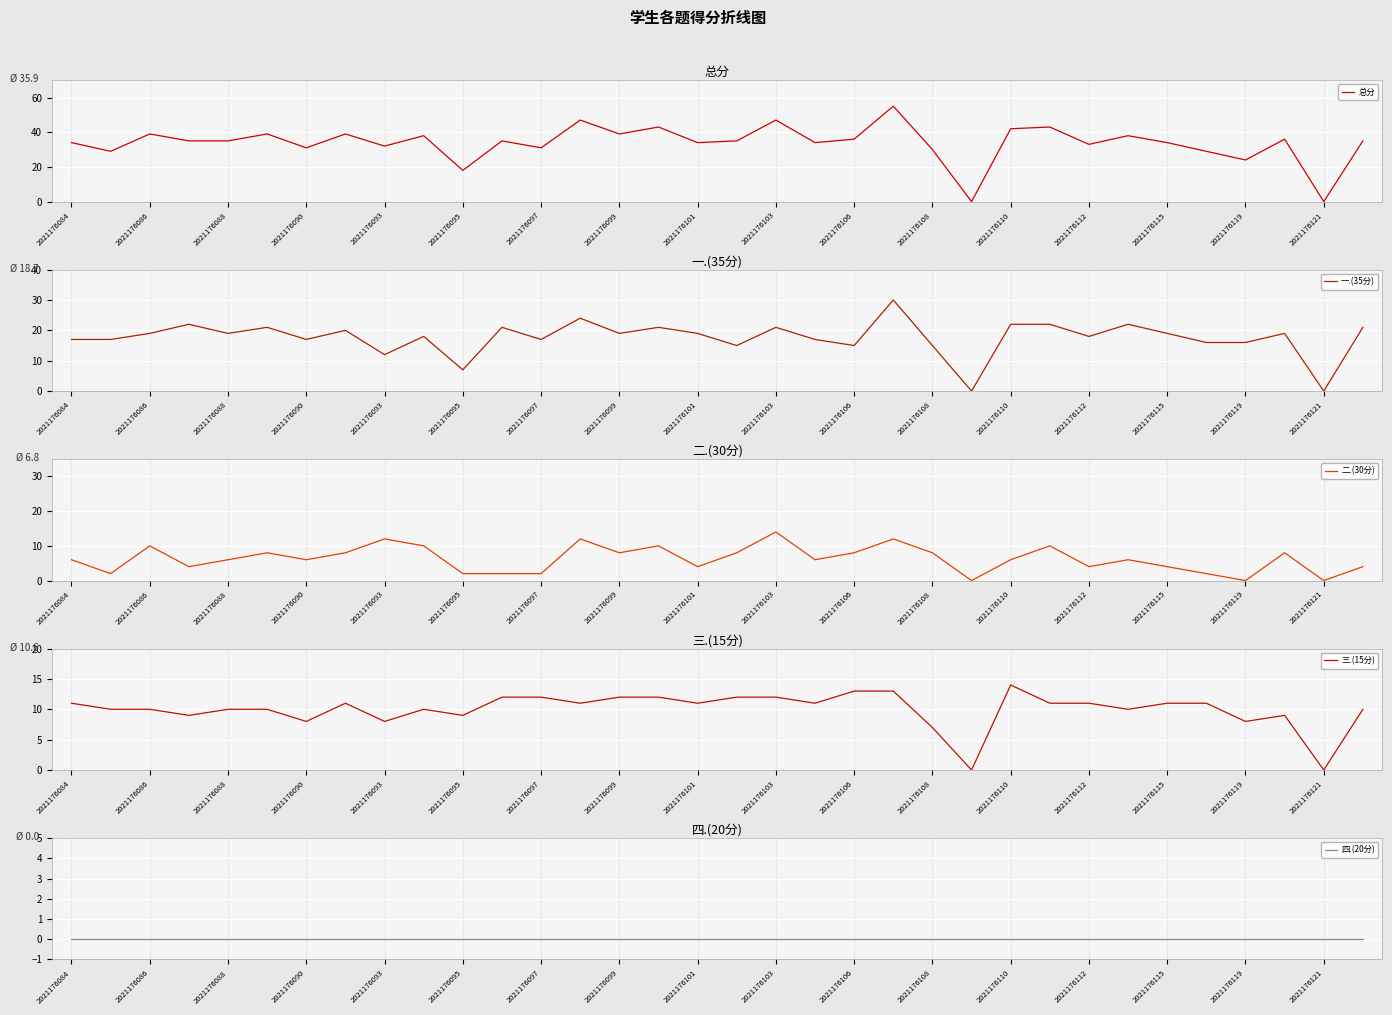

Reading right to left, extract all data points from this chart.

总分: 35	0	36	24	29	34	38	33	43	42	0	30	55	36	34	47	35	34	43	39	47	31	35	18	38	32	39	31	39	35	35	39	29	34
一.(35分): 21	0	19	16	16	19	22	18	22	22	0	15	30	15	17	21	15	19	21	19	24	17	21	7	18	12	20	17	21	19	22	19	17	17
二.(30分): 4	0	8	0	2	4	6	4	10	6	0	8	12	8	6	14	8	4	10	8	12	2	2	2	10	12	8	6	8	6	4	10	2	6
三.(15分): 10	0	9	8	11	11	10	11	11	14	0	7	13	13	11	12	12	11	12	12	11	12	12	9	10	8	11	8	10	10	9	10	10	11
四.(20分): 0	0	0	0	0	0	0	0	0	0	0	0	0	0	0	0	0	0	0	0	0	0	0	0	0	0	0	0	0	0	0	0	0	0